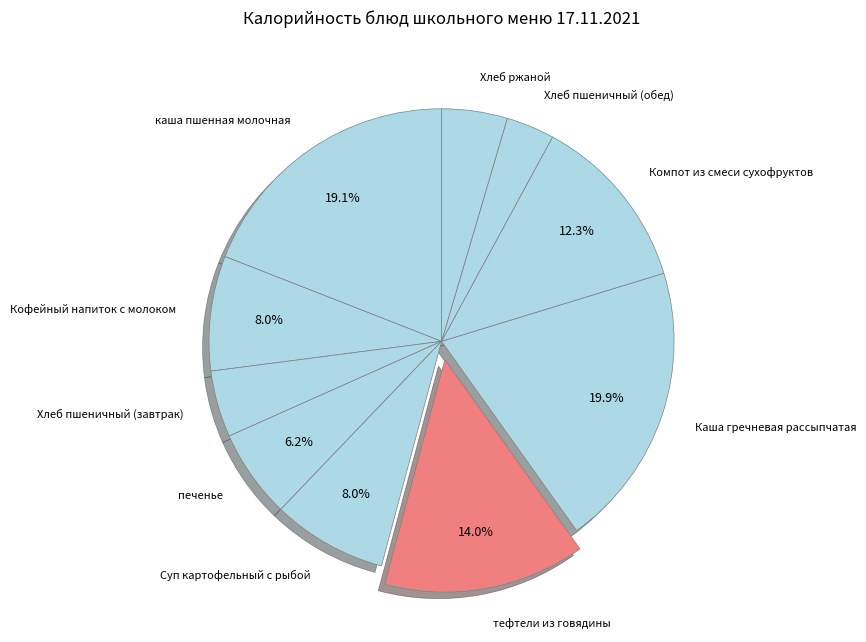

Count the number of slices in the pie.

10